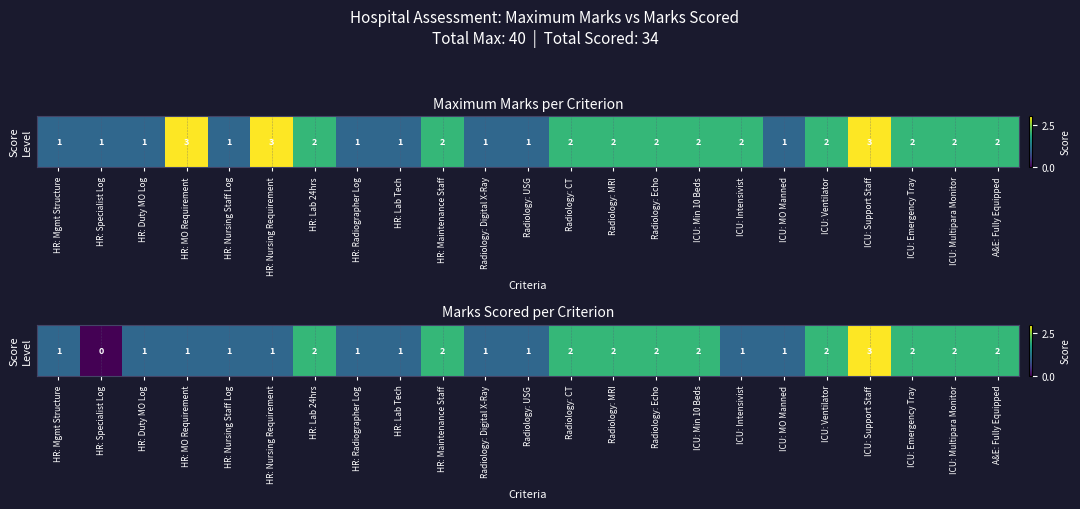

List the labels in order of value, largest first.

ICU: Support Staff, HR: Lab 24hrs, HR: Maintenance Staff, Radiology: CT, Radiology: MRI, Radiology: Echo, ICU: Min 10 Beds, ICU: Ventilator, ICU: Emergency Tray, ICU: Multipara Monitor, A&E: Fully Equipped, HR: Mgmt Structure, HR: Duty MO Log, HR: MO Requirement, HR: Nursing Staff Log, HR: Nursing Requirement, HR: Radiographer Log, HR: Lab Tech, Radiology: Digital X-Ray, Radiology: USG, ICU: Intensivist, ICU: MO Manned, HR: Specialist Log